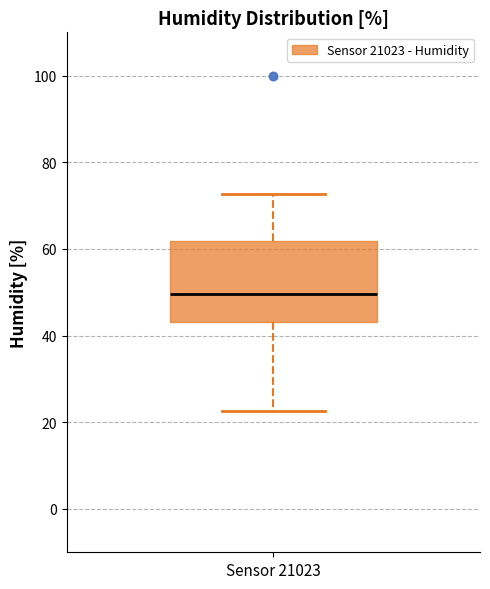

Where is the lower edge of the box for Sensor 21023 on the y-axis? The values are not printed on the chart, so give them approximately, as read against the axis.

44